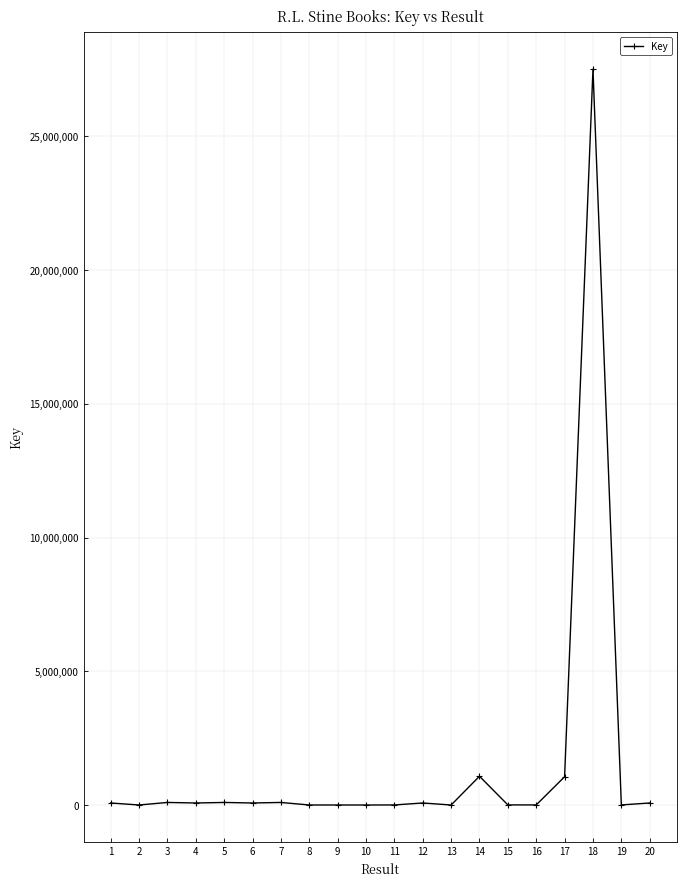

What is the greatest value displayed?

27507015